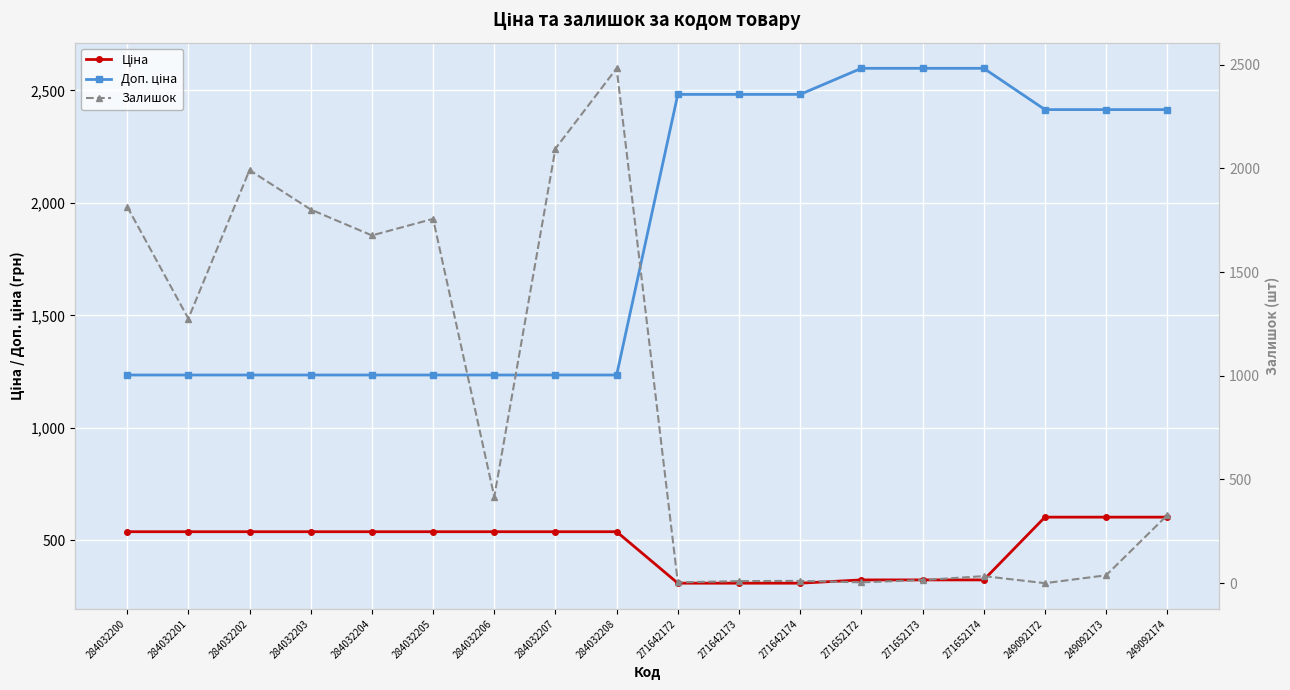

What is the difference between the highest and lowest values at 271642172?

2478.4